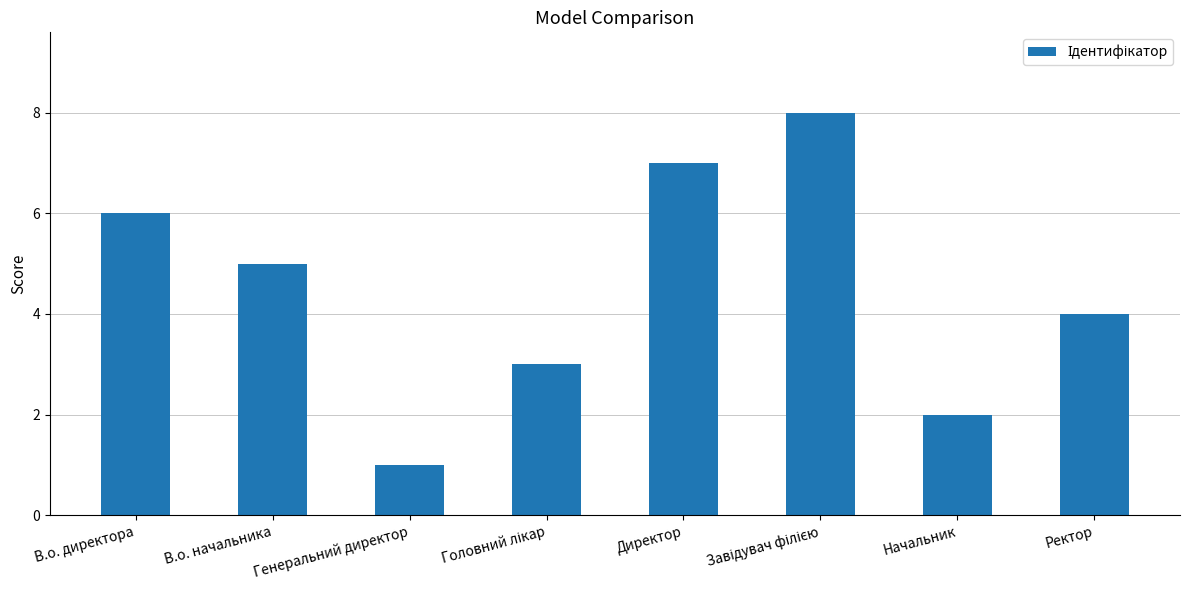

Where is the data nearest to the value 4?

Ректор